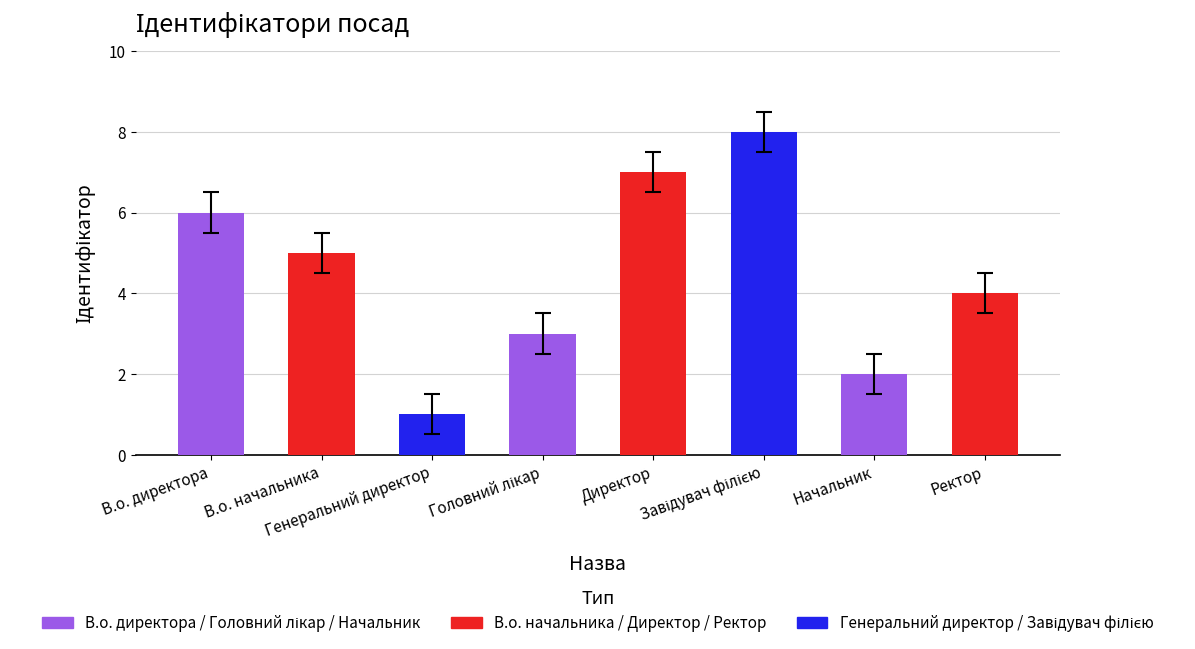

How many data points are less than 5?

4